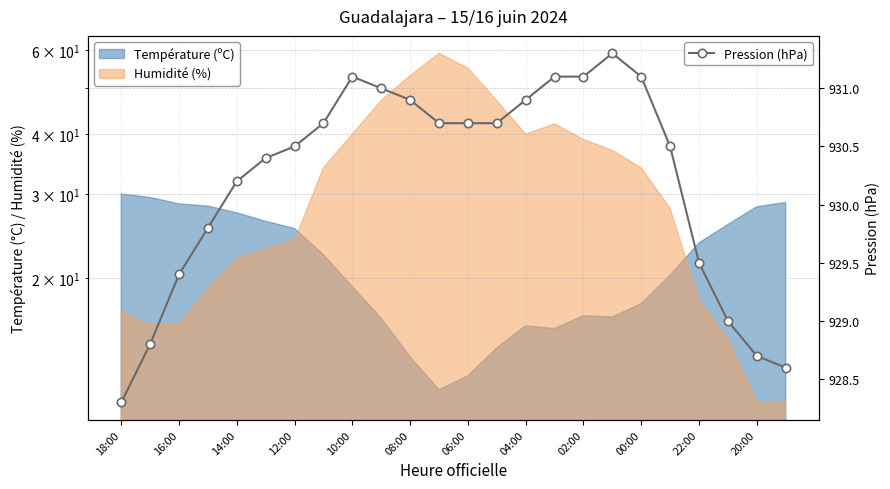

What is the maximum value for Pression (hPa)?

931.3